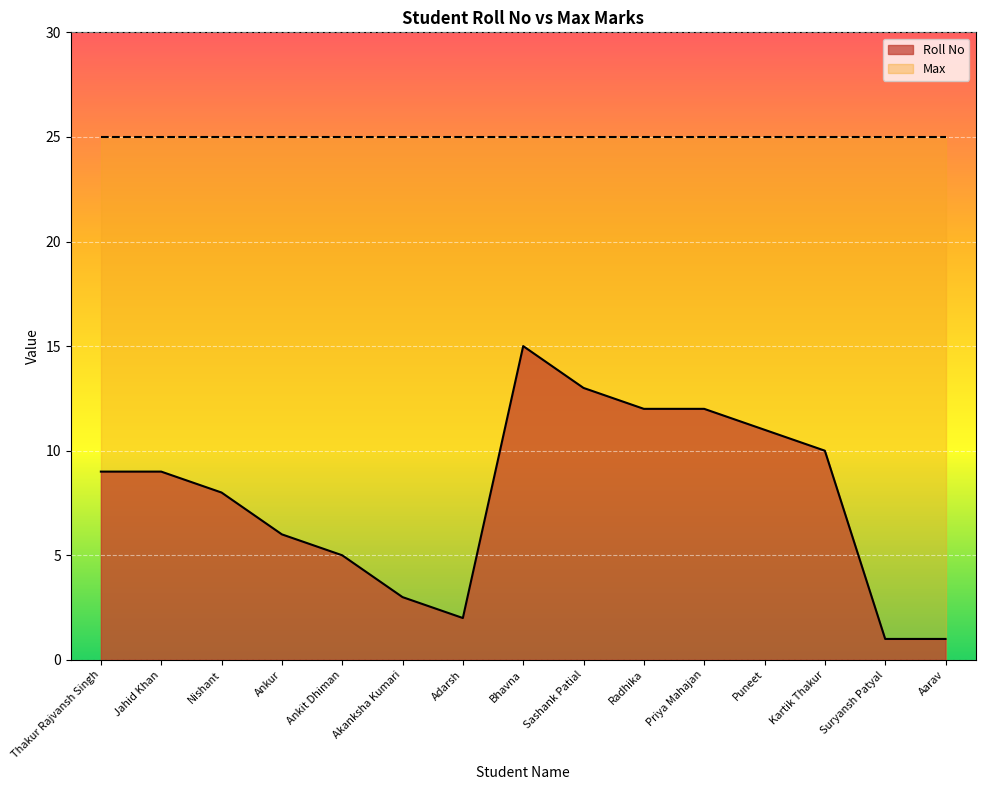

What position from the left is Priya Mahajan?

11